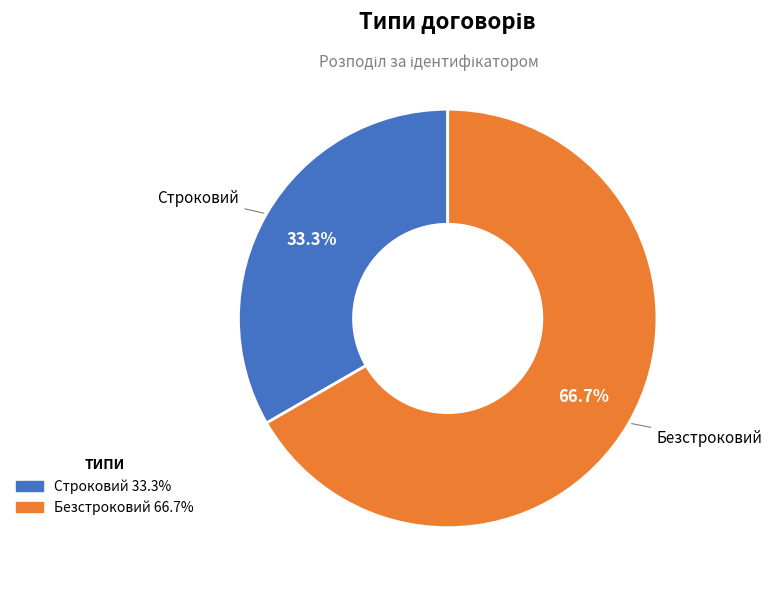

Which category has the smallest portion of the pie?

Строковий